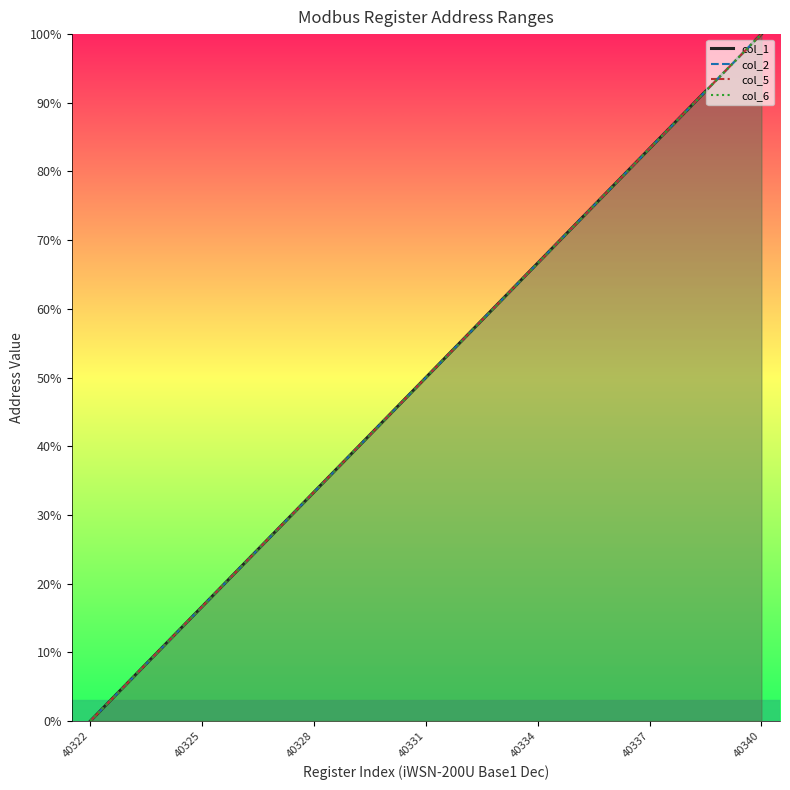

What are all the series names shown in the legend?

col_1, col_2, col_5, col_6